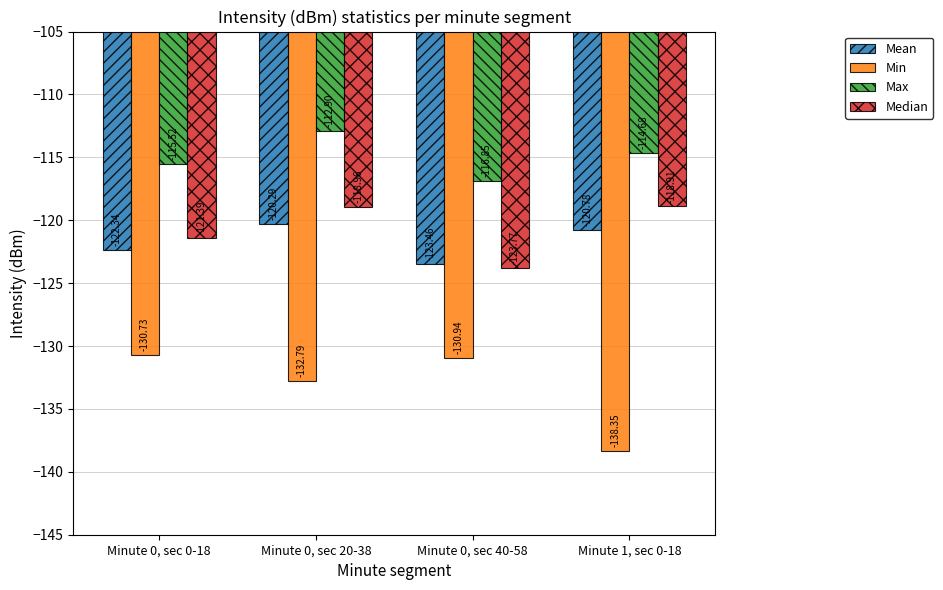

List the labels in order of Mean value, smallest first.

Minute 0, sec 40-58, Minute 0, sec 0-18, Minute 1, sec 0-18, Minute 0, sec 20-38